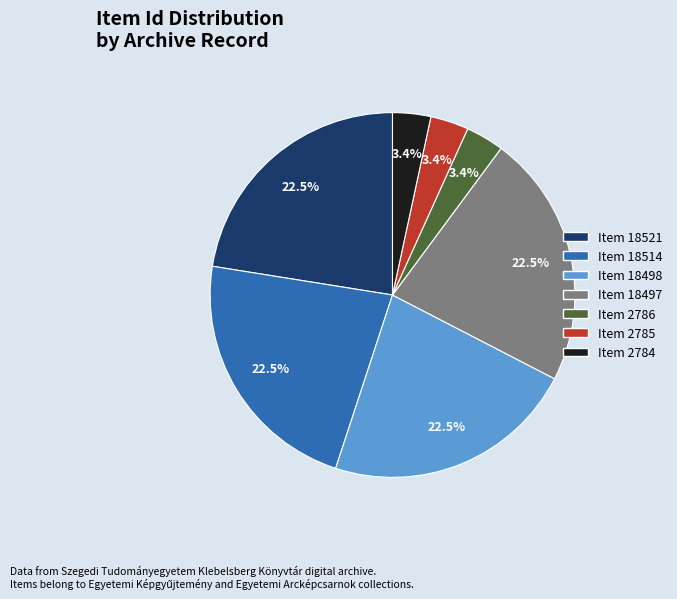

Count the number of slices in the pie.

7